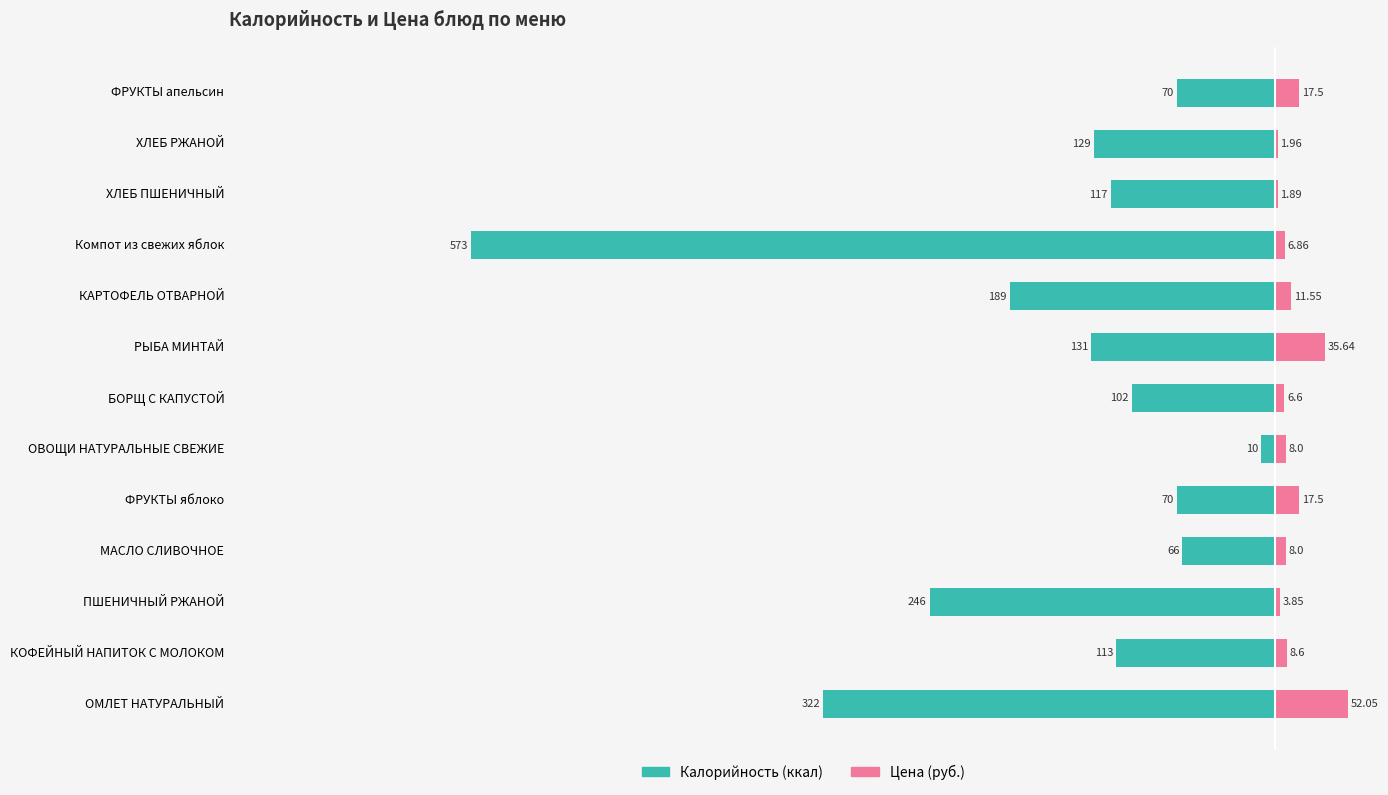

How many values in the Цена series are below 8?

5